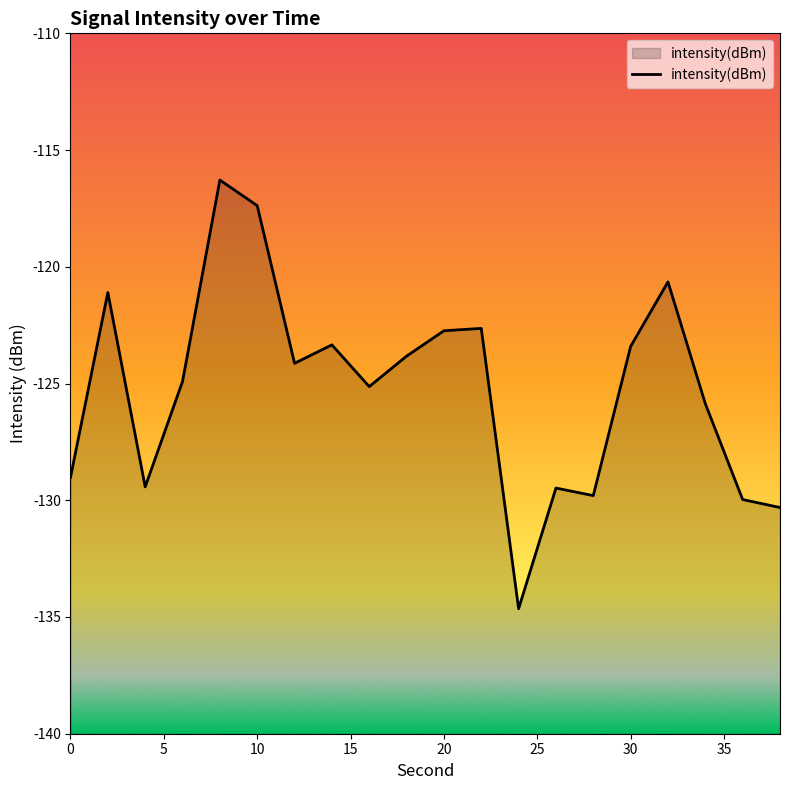

Read the value at 20.

-122.7